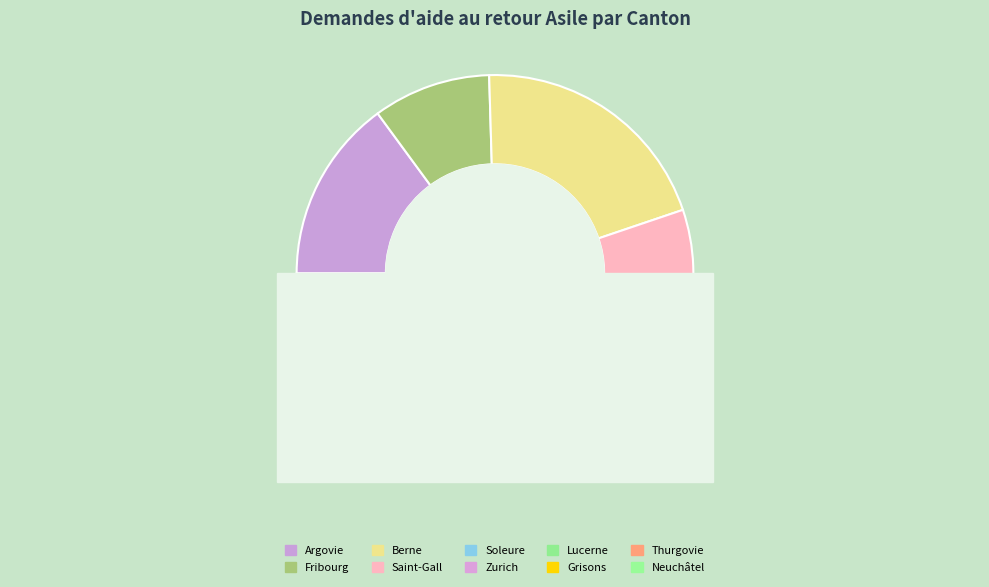

Is there any slice that represents more than half of the pie?

No